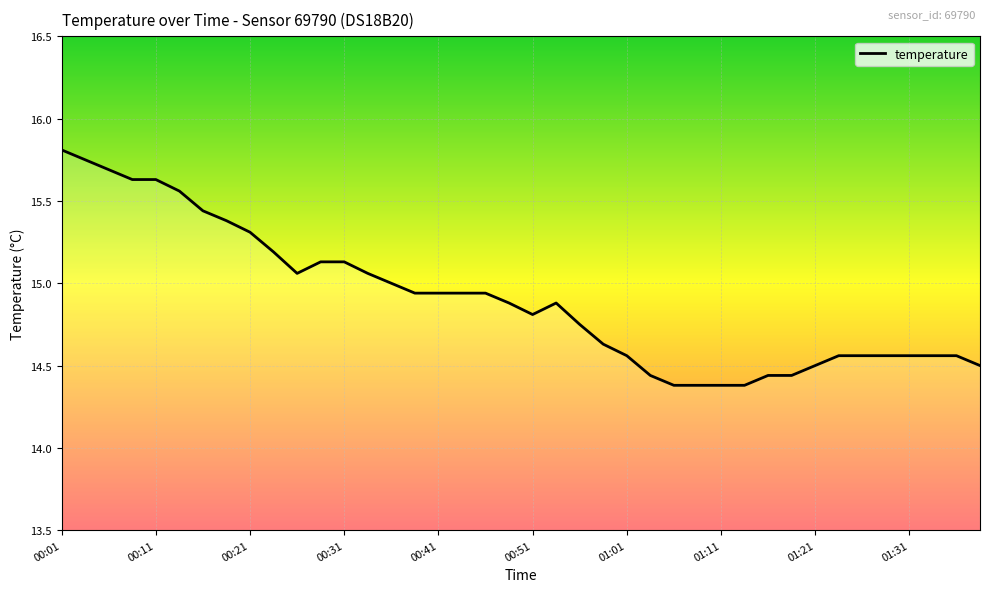

What is the difference between the second highest and second lowest values?

1.4